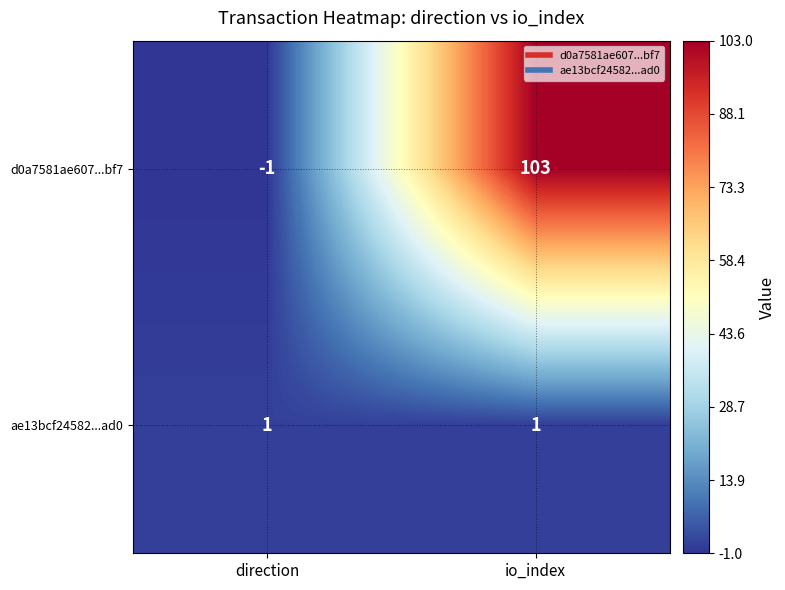

Reading left to right, what are all the values shown in this chart?

d0a7581ae607...bf7: direction=-1	io_index=103
ae13bcf24582...ad0: direction=1	io_index=1